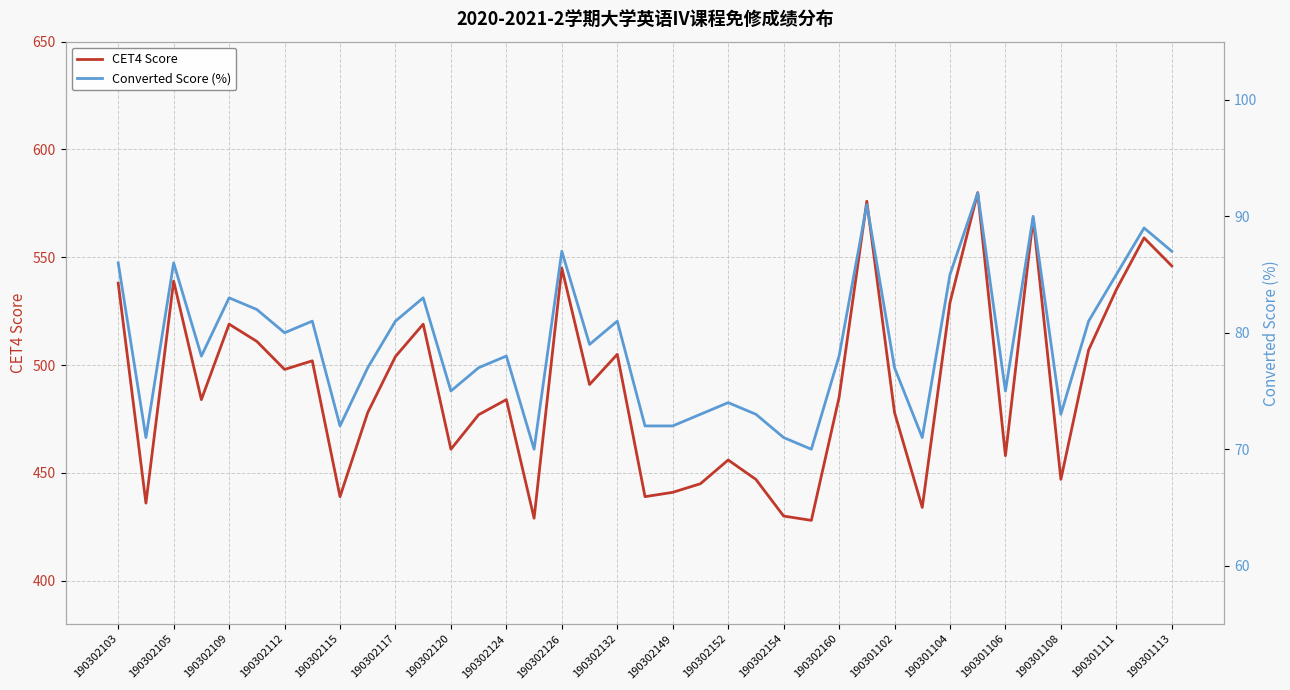

How many data points in CET4 Score are above 485?

19